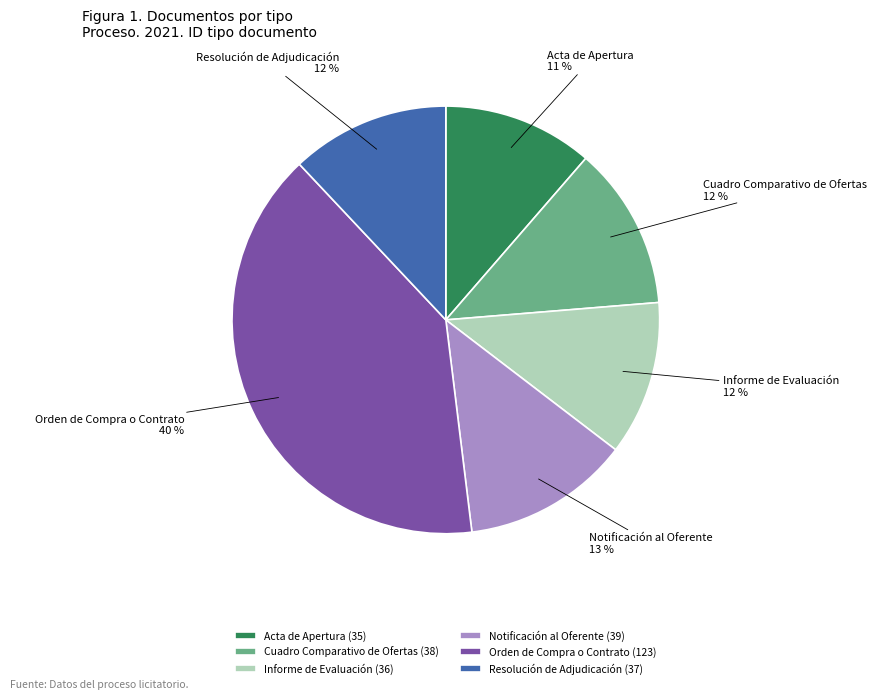

Do Acta de Apertura and Resolución de Adjudicación together represent more than half of the pie?

No